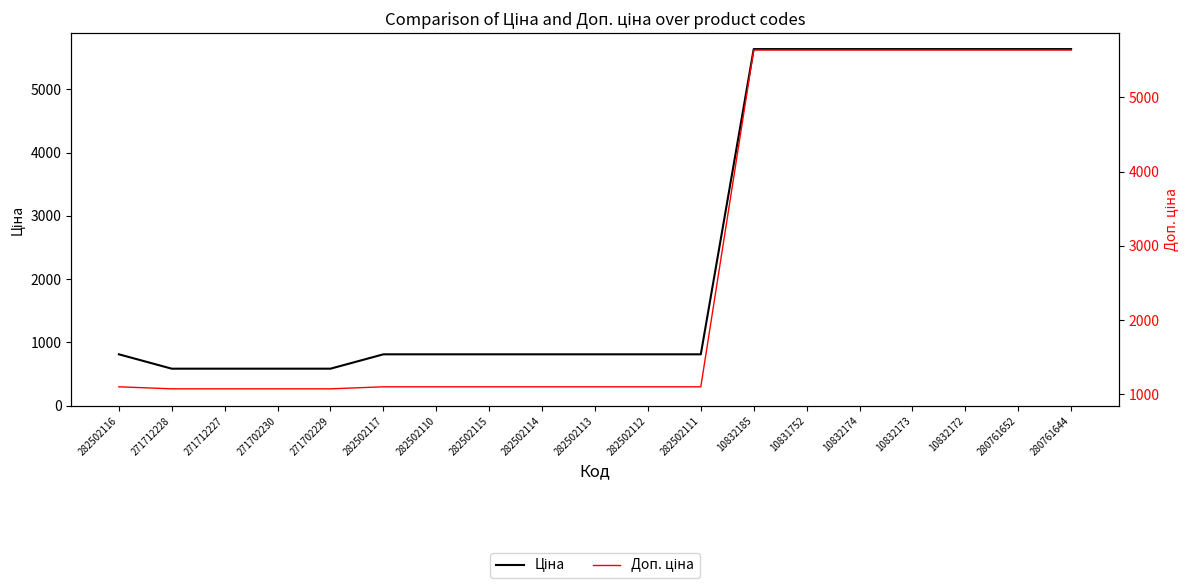

Reading left to right, transcribe all the data shown in this chart.

Ціна: 813.0	586.0	586.0	586.0	586.0	813.0	813.0	813.0	813.0	813.0	813.0	813.0	5636.0	5636.0	5636.0	5636.0	5636.0	5636.0	5636.0
Доп. ціна: 1101.8	1074.5	1074.5	1074.5	1074.5	1101.8	1101.8	1101.8	1101.8	1101.8	1101.8	1101.8	5636.0	5636.0	5636.0	5636.0	5636.0	5636.0	5636.0